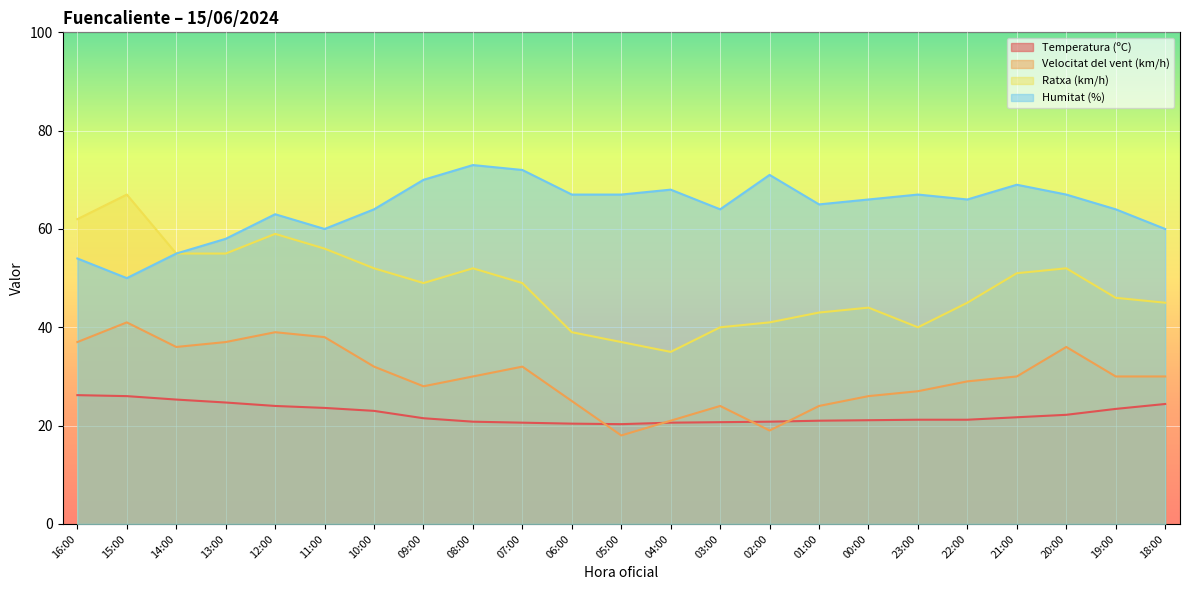

What is the total value across all series at 18:00?

159.4